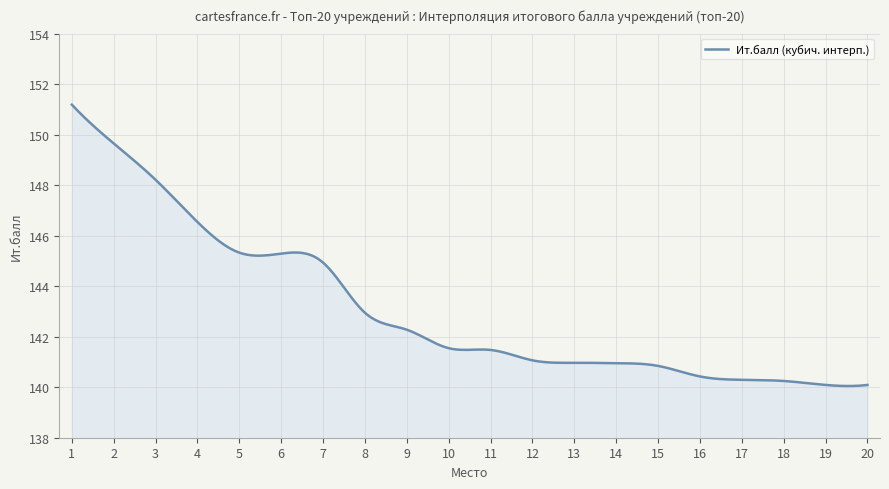

What is the maximum value shown in the chart?

151.2